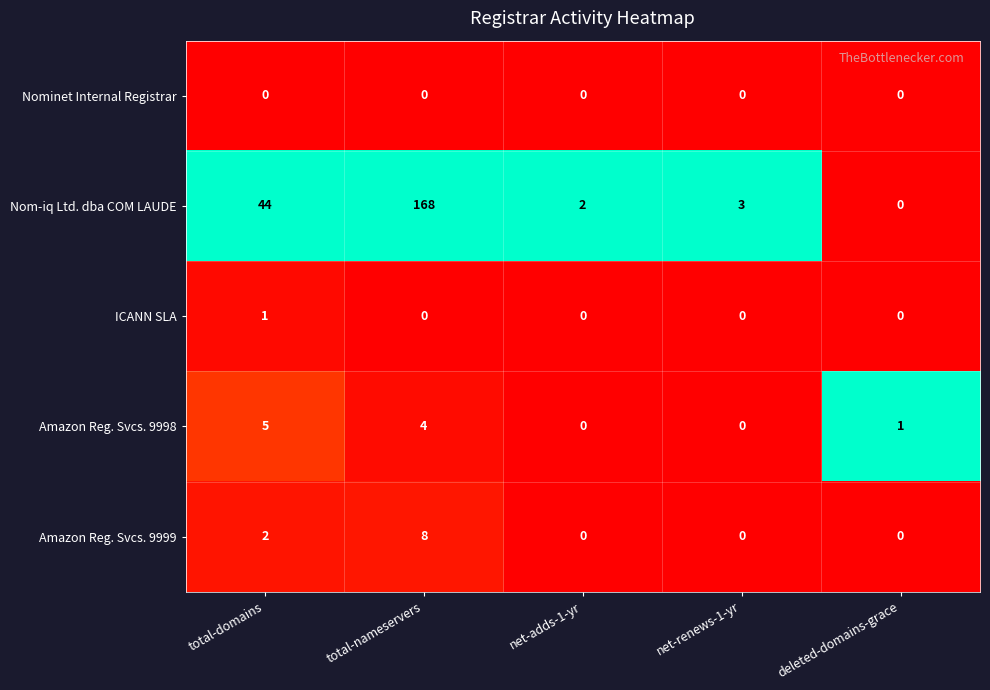

Reading right to left, list all the values displayed in this chart.

Nominet Internal Registrar: deleted-domains-grace=0	net-renews-1-yr=0	net-adds-1-yr=0	total-nameservers=0	total-domains=0
Nom-iq Ltd. dba COM LAUDE: deleted-domains-grace=0	net-renews-1-yr=3	net-adds-1-yr=2	total-nameservers=168	total-domains=44
ICANN SLA: deleted-domains-grace=0	net-renews-1-yr=0	net-adds-1-yr=0	total-nameservers=0	total-domains=1
Amazon Reg. Svcs. 9998: deleted-domains-grace=1	net-renews-1-yr=0	net-adds-1-yr=0	total-nameservers=4	total-domains=5
Amazon Reg. Svcs. 9999: deleted-domains-grace=0	net-renews-1-yr=0	net-adds-1-yr=0	total-nameservers=8	total-domains=2